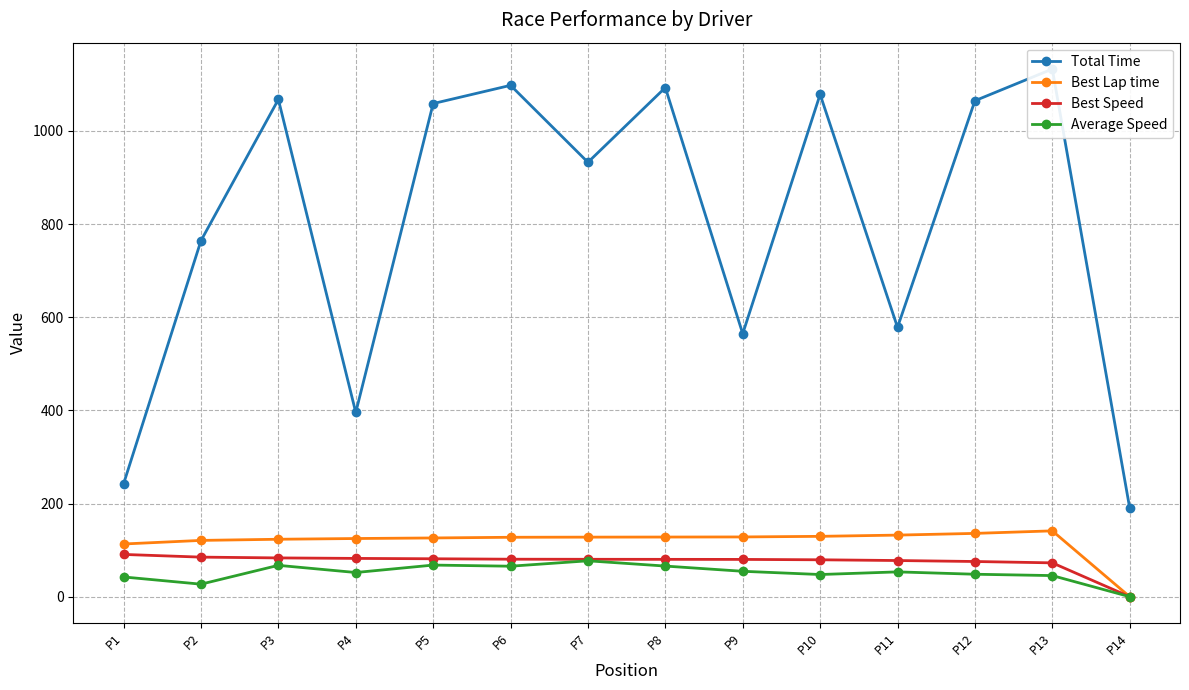

Rank the series at P10 from lowest to highest value.

Average Speed, Best Speed, Best Lap time, Total Time